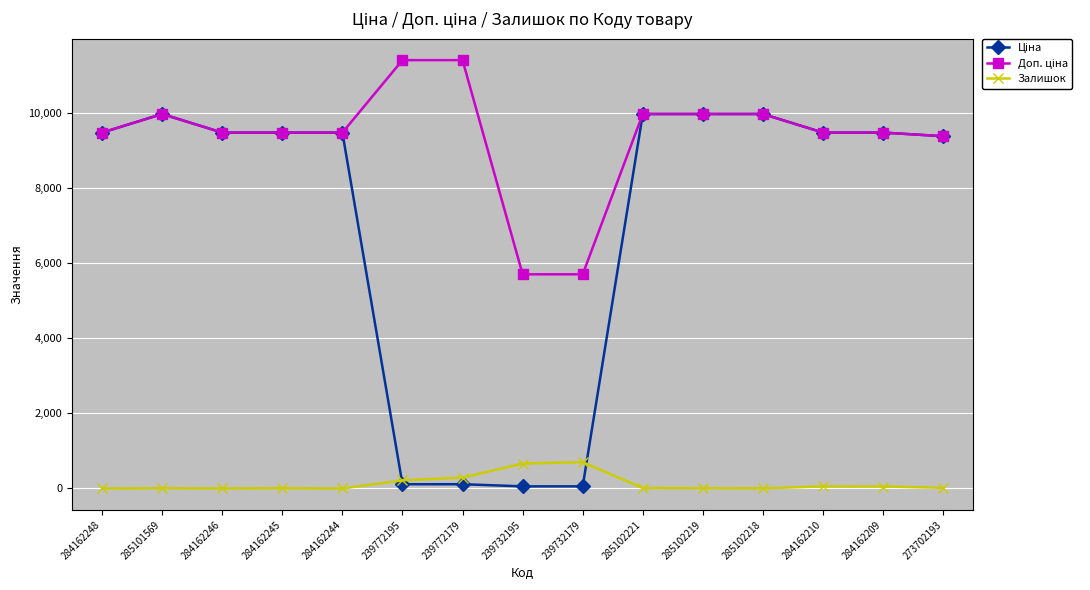

How many lines are shown in the chart?

3